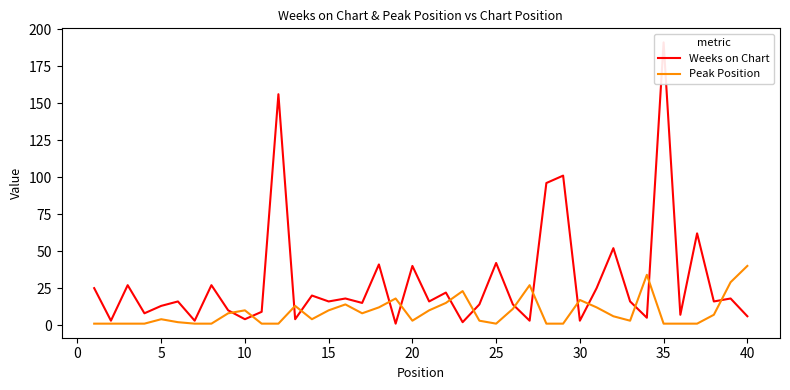

At how many categories does at least one series exceed 184?

1